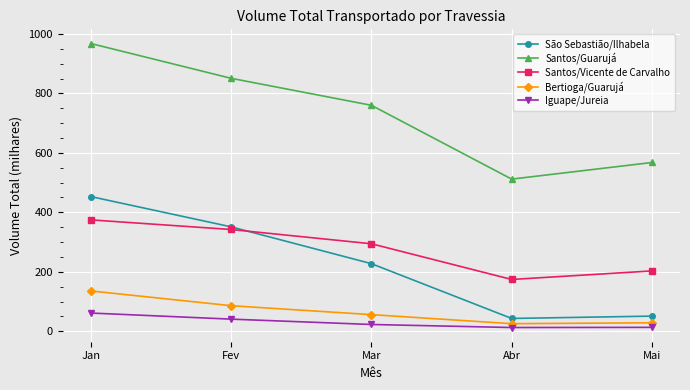

At Mai, list the series in order from largest to smallest.

Santos/Guarujá, Santos/Vicente de Carvalho, São Sebastião/Ilhabela, Bertioga/Guarujá, Iguape/Jureia